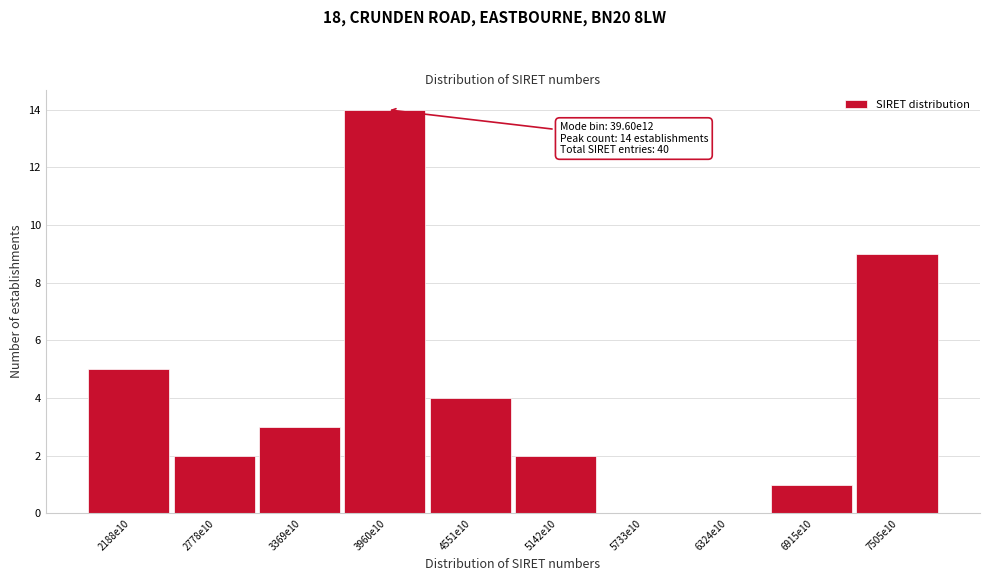

Reading left to right, what are all the values shown in this chart?

2188e10=5	2778e10=2	3369e10=3	3960e10=14	4551e10=4	5142e10=2	5733e10=0	6324e10=0	6915e10=1	7505e10=9